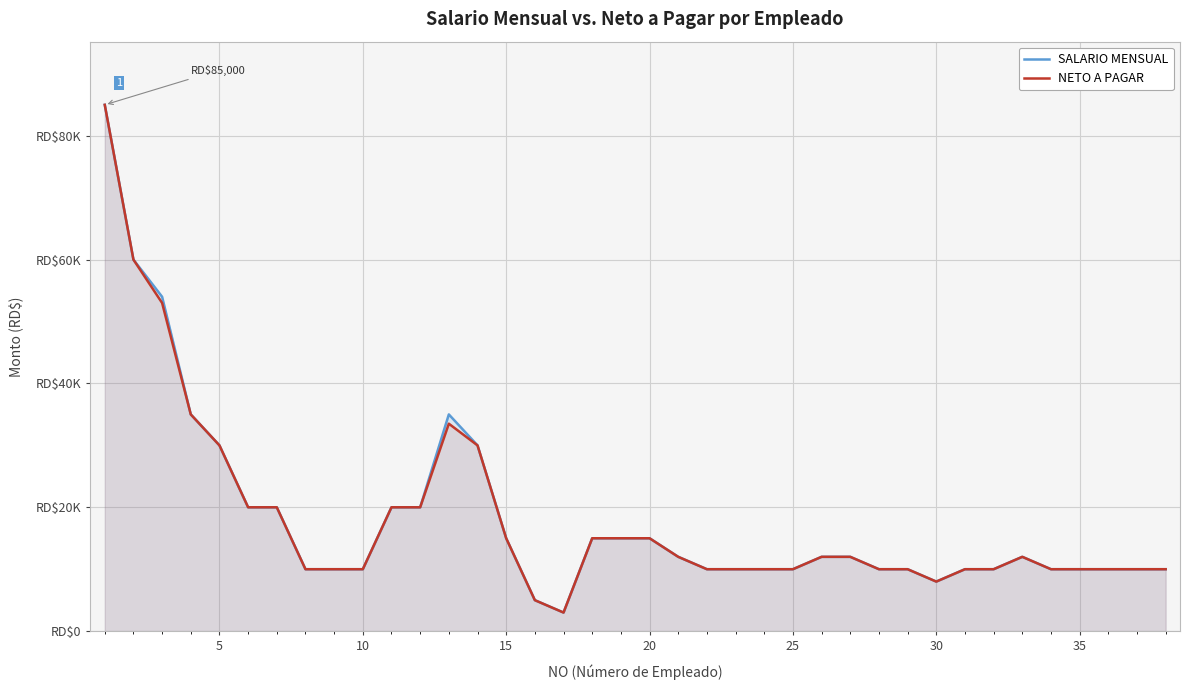

How many lines are shown in the chart?

2